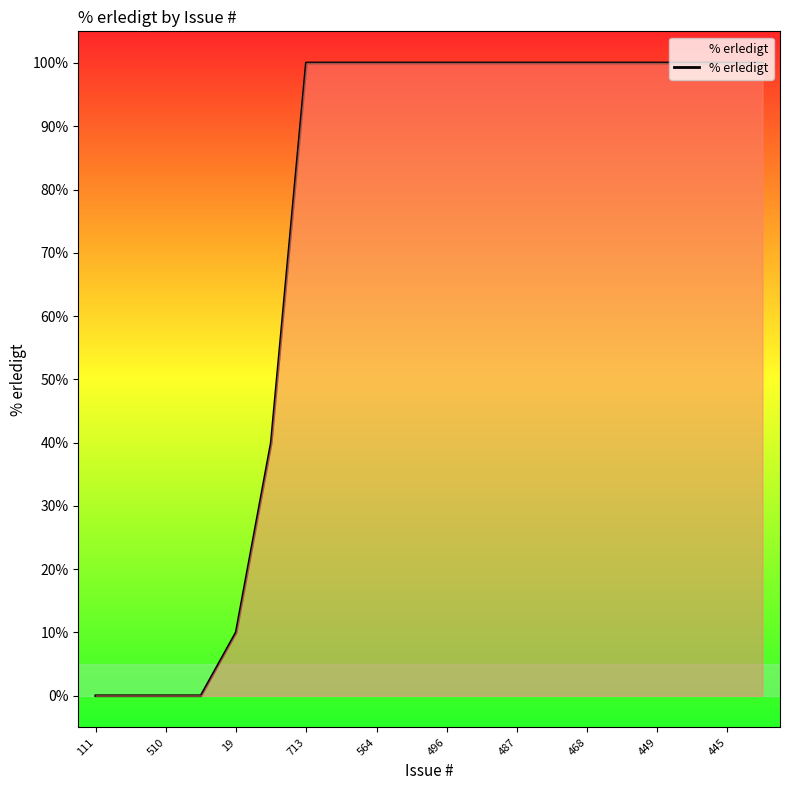

Does the chart display data point markers on the line(s)?

No